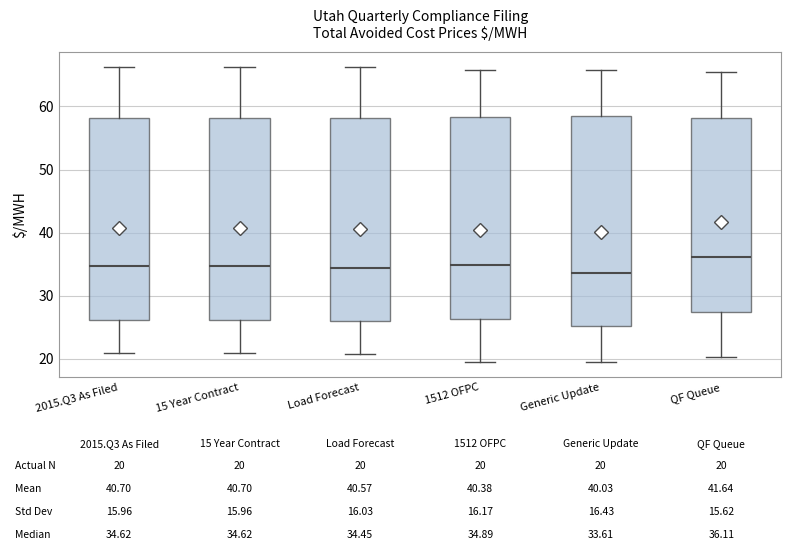

Which box has the highest median line?

QF Queue